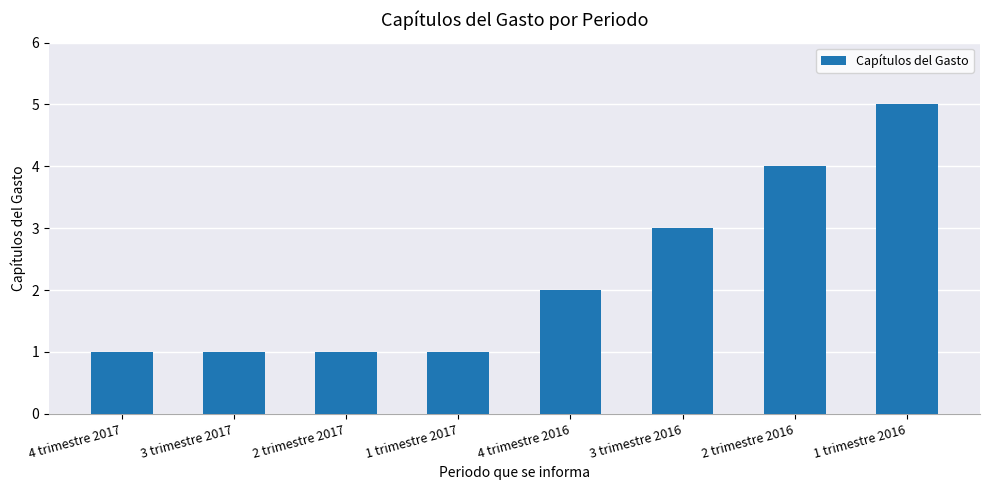

What is the value of the 4th bar from the left?

1